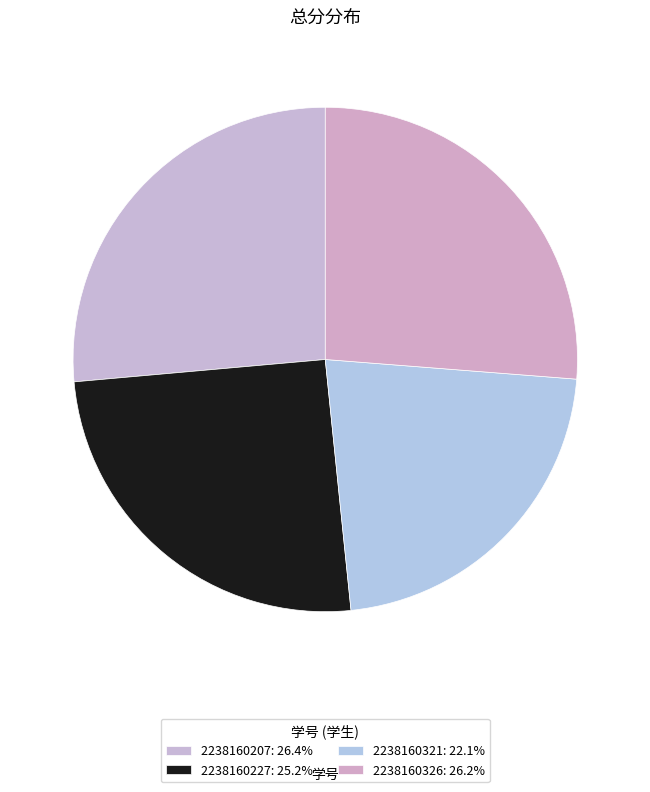

Is there a majority slice in this chart?

No